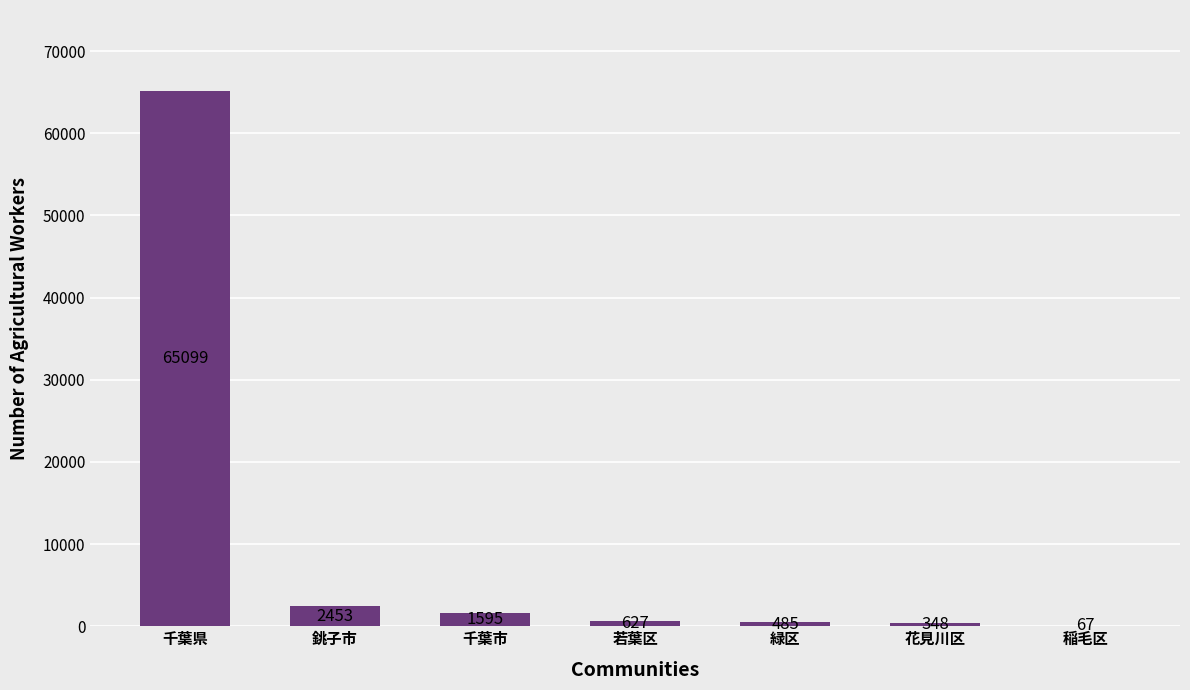

What is the maximum value shown in the chart?

65099